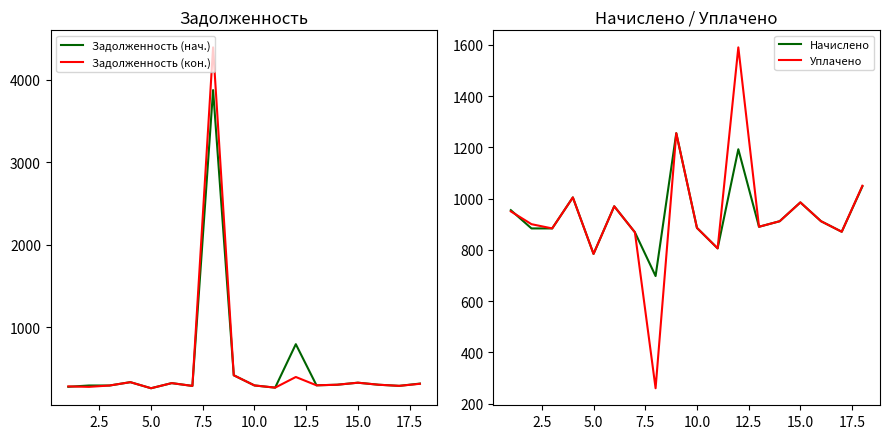

What is the value of the Задолженность (кон.) point at the 1st from the left?

283.6